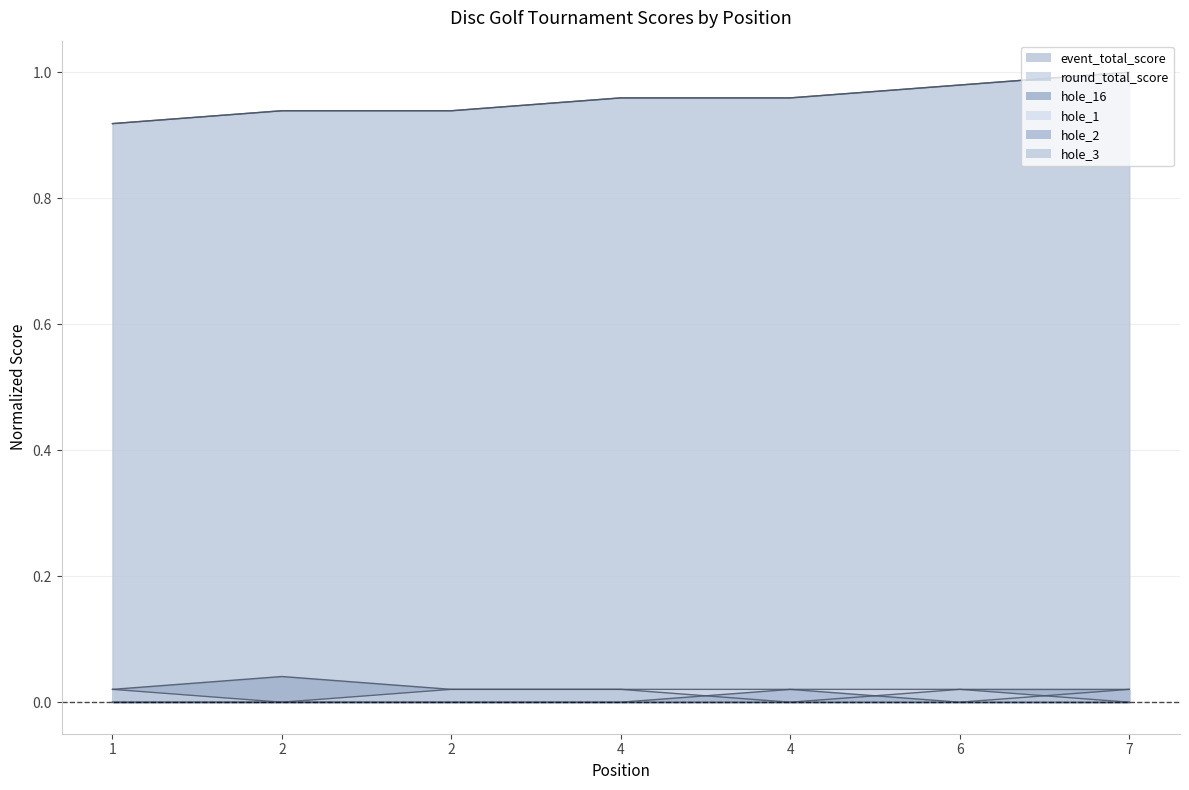

Which series has the largest total across all categories?

event_total_score